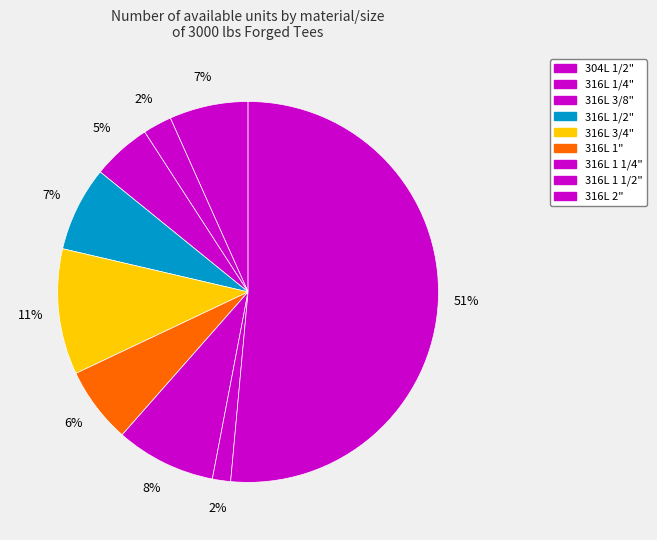

Between 316L 3/4" and 316L 1 1/4", which is larger?

316L 3/4"